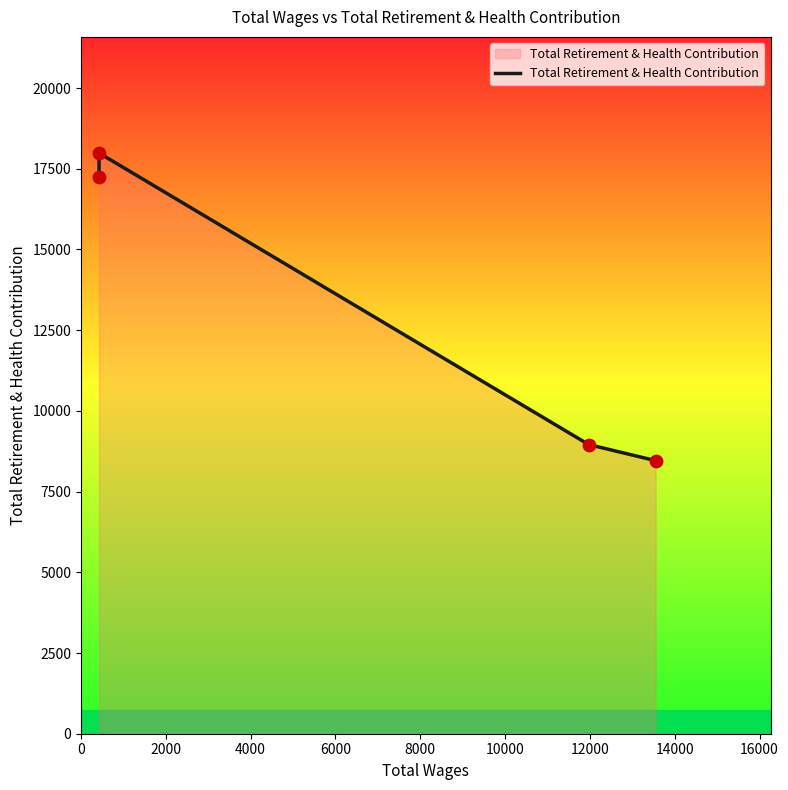

What is the change in value from 0 to 6000?

-8795